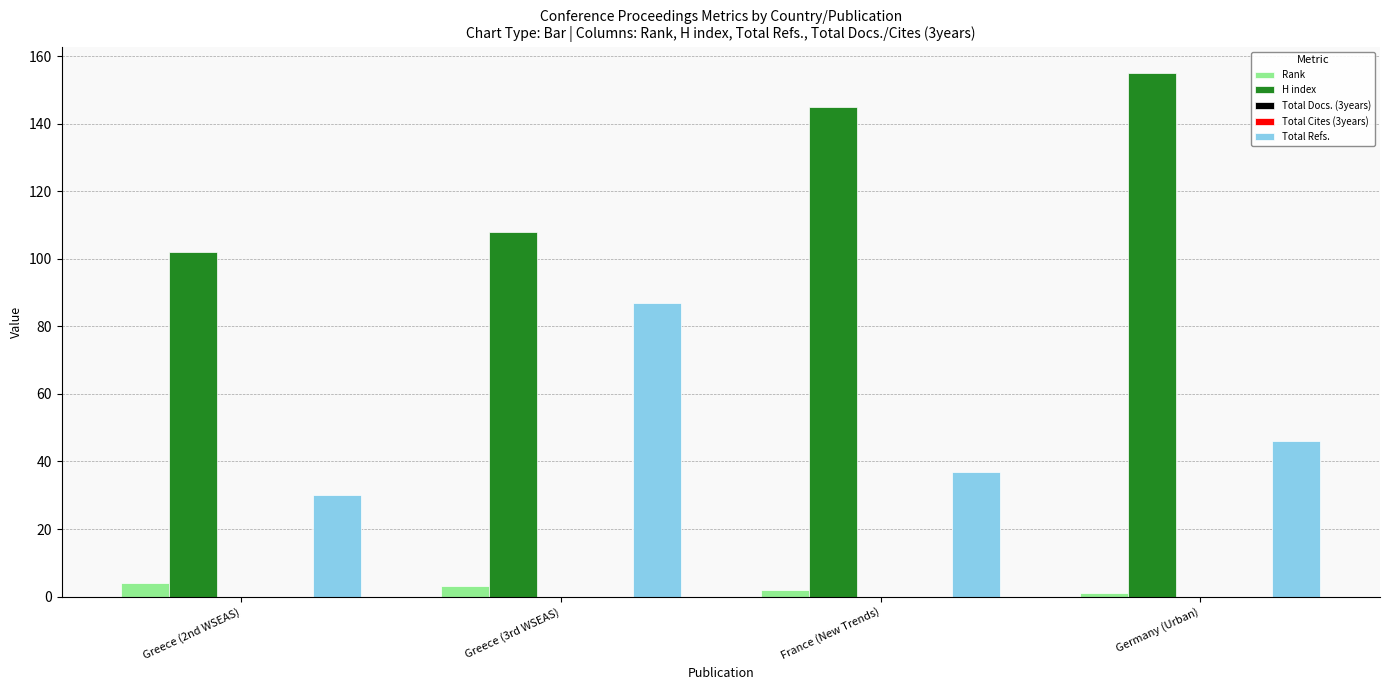

What is the spread (max minus min) of values at France (New Trends)?

145